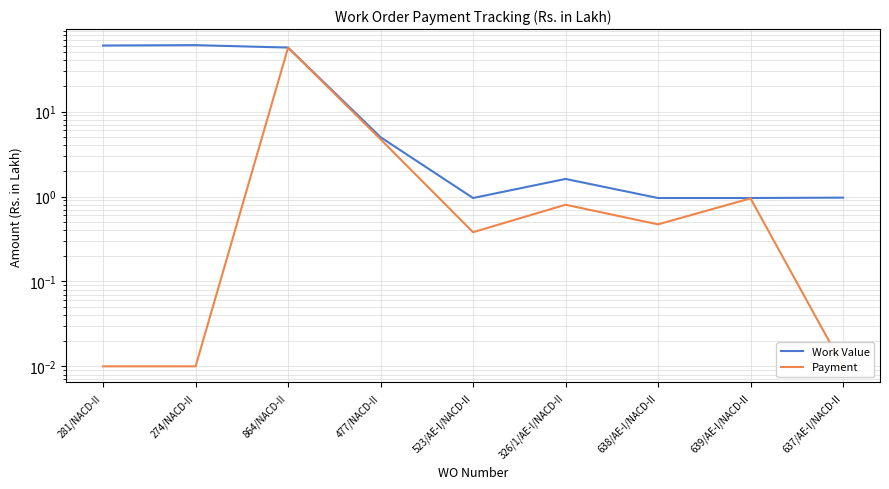

Count the number of data series in this chart.

2